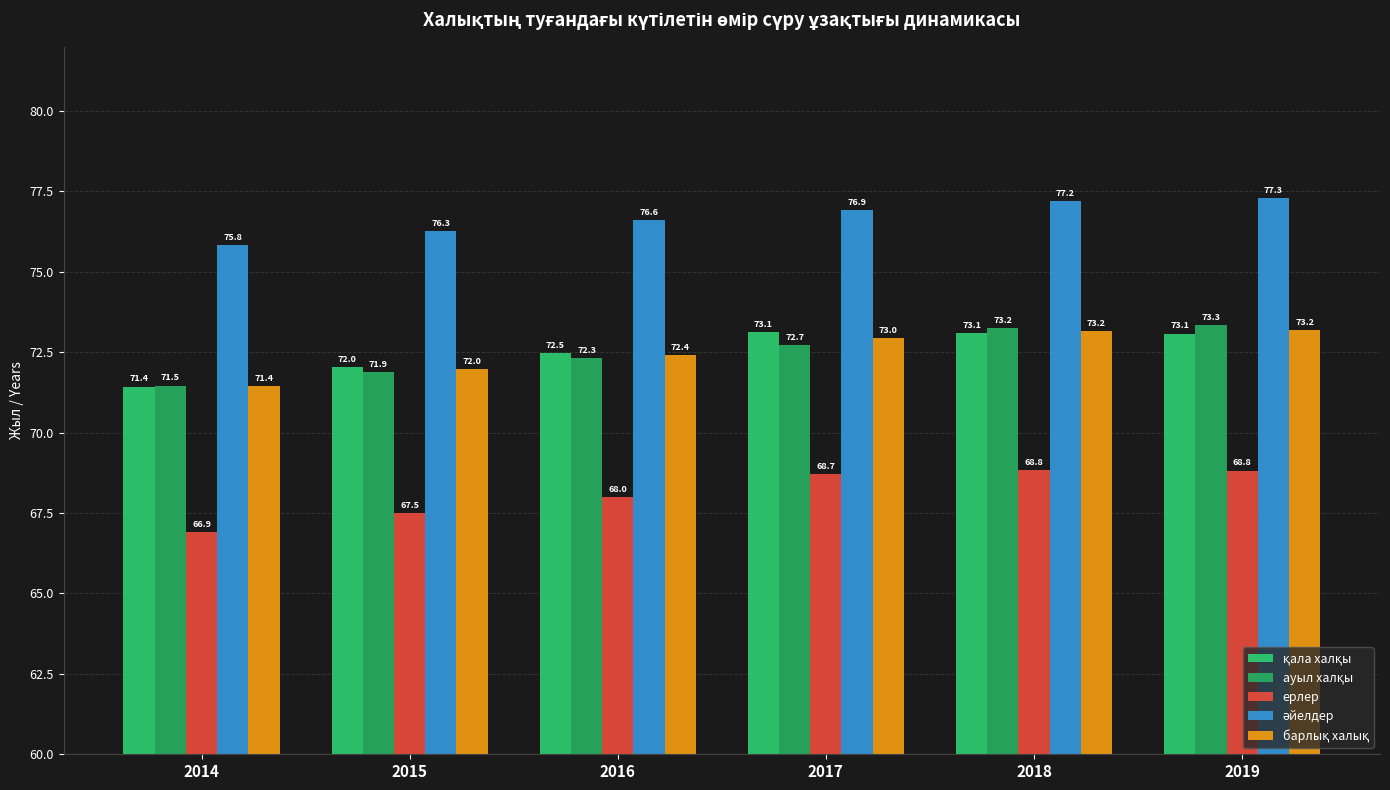

Are the bars horizontal?

No